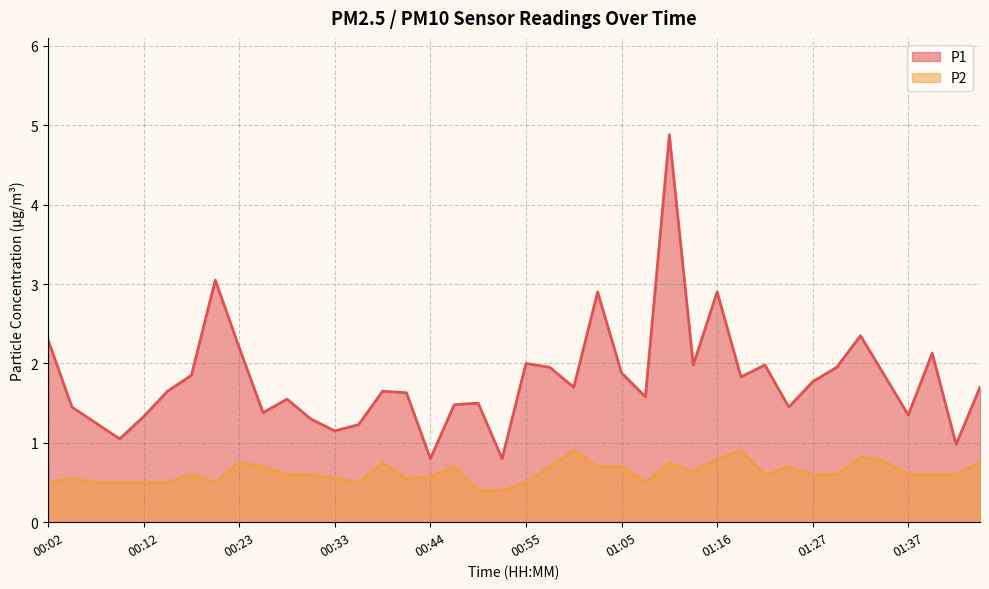

Reading right to left, what are all the values shown in this chart?

P1: 01:46=1.7	01:43=1.0	01:40=2.1	01:37=1.4	01:34=1.9	01:32=2.4	01:29=1.9	01:27=1.8	01:24=1.4	01:22=2.0	01:19=1.8	01:16=2.9	01:13=2.0	01:10=4.9	01:08=1.6	01:05=1.9	01:03=2.9	01:00=1.7	00:58=1.9	00:55=2.0	00:52=0.8	00:49=1.5	00:46=1.5	00:44=0.8	00:41=1.6	00:39=1.6	00:36=1.2	00:33=1.1	00:31=1.3	00:28=1.6	00:25=1.4	00:23=2.2	00:20=3.0	00:17=1.9	00:15=1.6	00:12=1.3	00:10=1.1	00:07=1.2	00:04=1.4	00:02=2.3
P2: 01:46=0.8	01:43=0.6	01:40=0.6	01:37=0.6	01:34=0.8	01:32=0.8	01:29=0.6	01:27=0.6	01:24=0.7	01:22=0.6	01:19=0.9	01:16=0.8	01:13=0.6	01:10=0.8	01:08=0.5	01:05=0.7	01:03=0.7	01:00=0.9	00:58=0.7	00:55=0.5	00:52=0.4	00:49=0.4	00:46=0.7	00:44=0.6	00:41=0.6	00:39=0.8	00:36=0.5	00:33=0.6	00:31=0.6	00:28=0.6	00:25=0.7	00:23=0.8	00:20=0.5	00:17=0.6	00:15=0.5	00:12=0.5	00:10=0.5	00:07=0.5	00:04=0.6	00:02=0.5